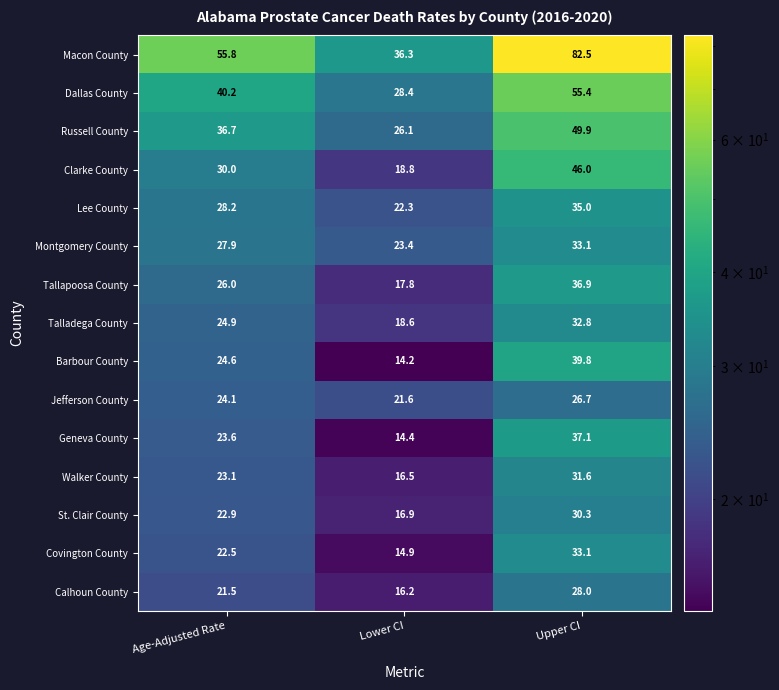

What is the average value of the Macon County series?

58.2